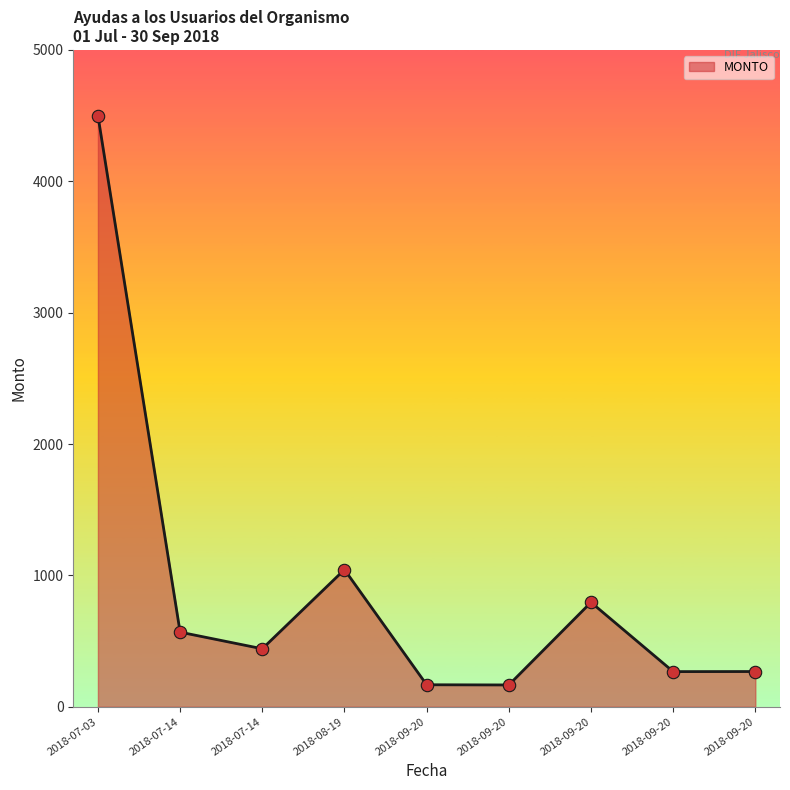

Between 2018-07-03 and 2018-07-14, which is larger?

2018-07-03